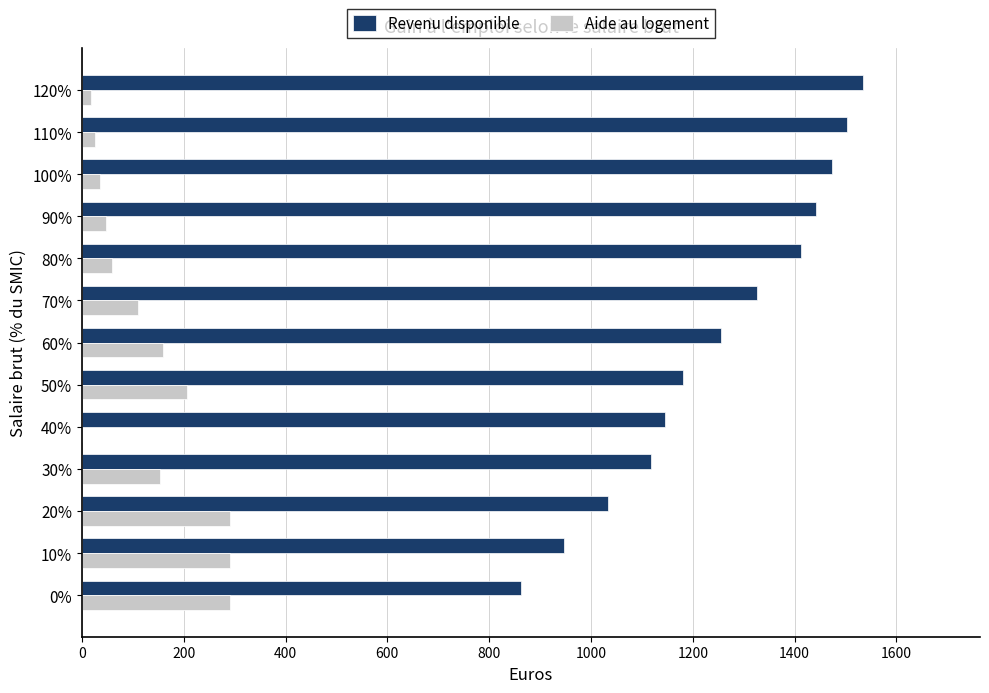

Is the value of Revenu disponible at 70% greater than the value of Aide au logement at 80%?

Yes